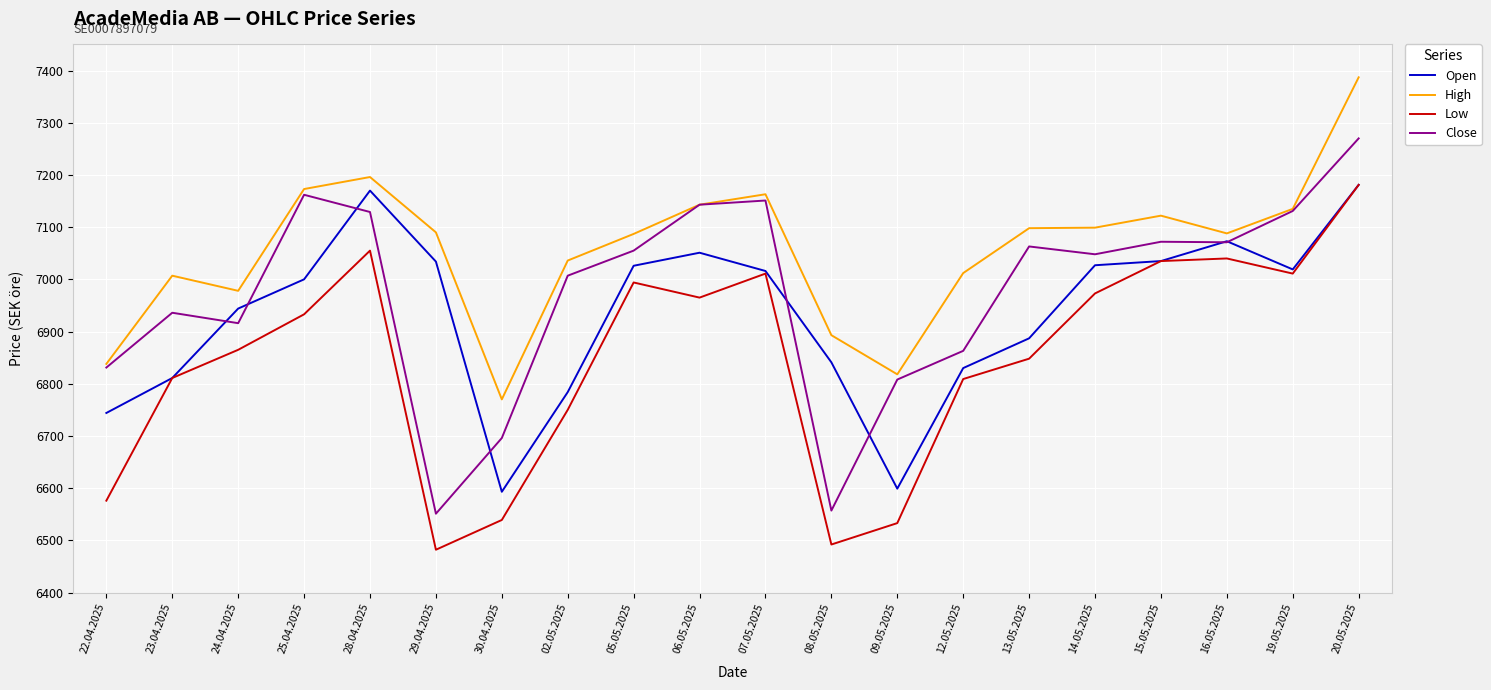

Which category has the highest value in the High series?

20.05.2025